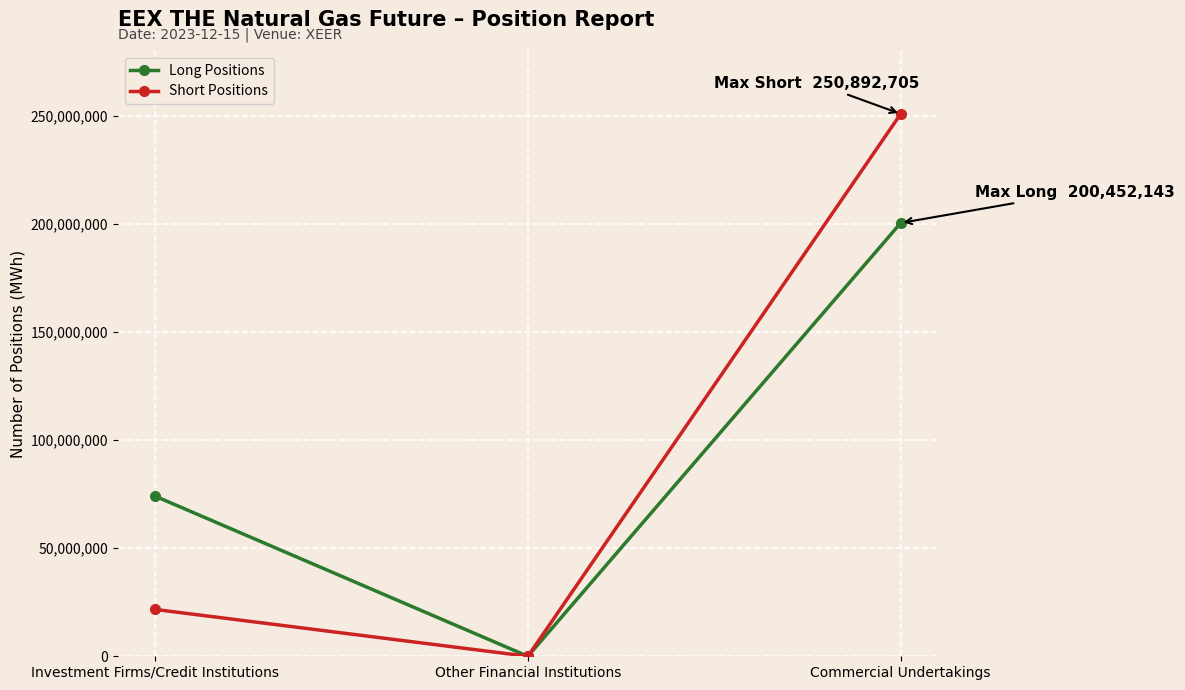

Reading right to left, transcribe all the data shown in this chart.

Long Positions: Commercial Undertakings=200452143	Other Financial Institutions=0	Investment Firms/Credit Institutions=74080961
Short Positions: Commercial Undertakings=250892705	Other Financial Institutions=0	Investment Firms/Credit Institutions=21668732